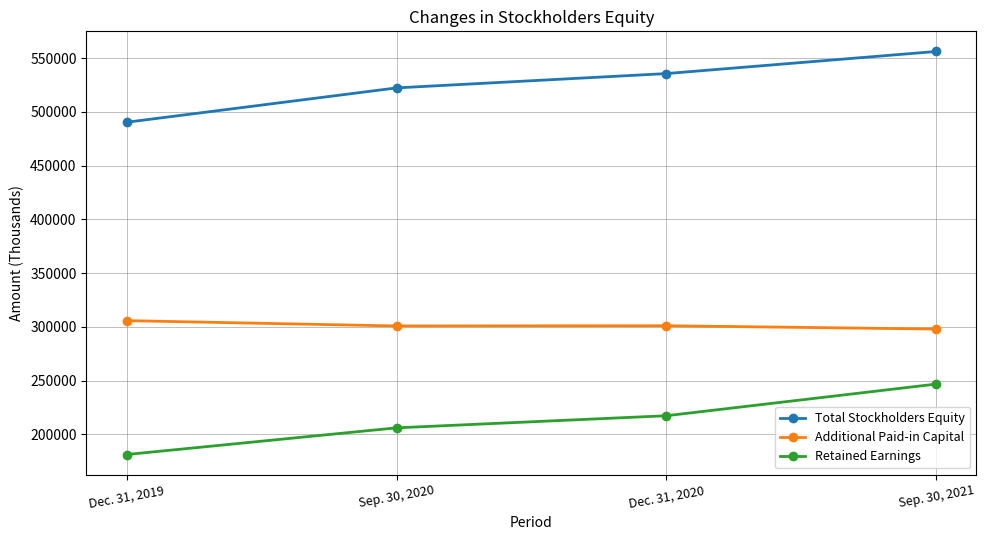

At which label does Additional Paid-in Capital first exceed 300989?

Dec. 31, 2019